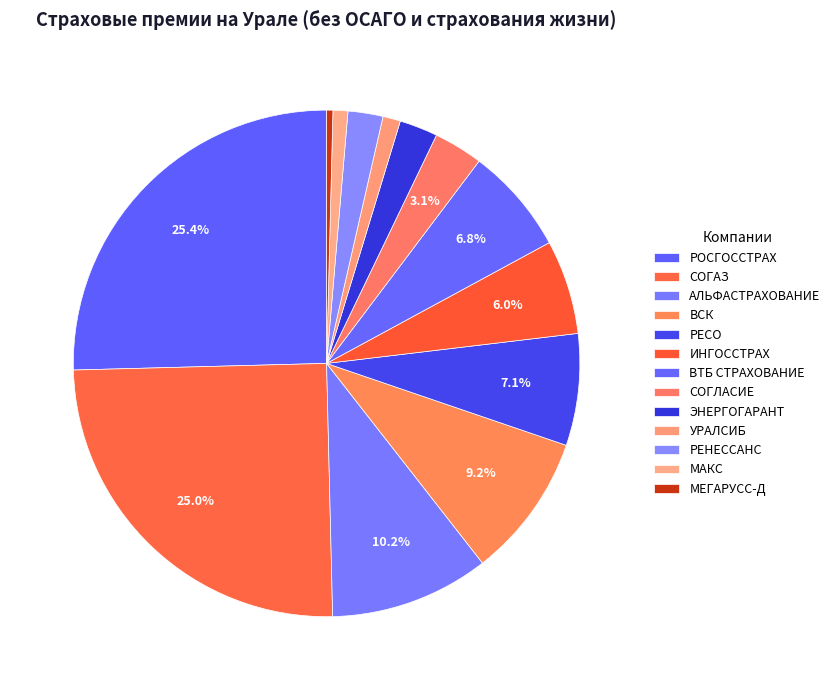

The ВСК slice represents 9% of the pie. True or false?

True